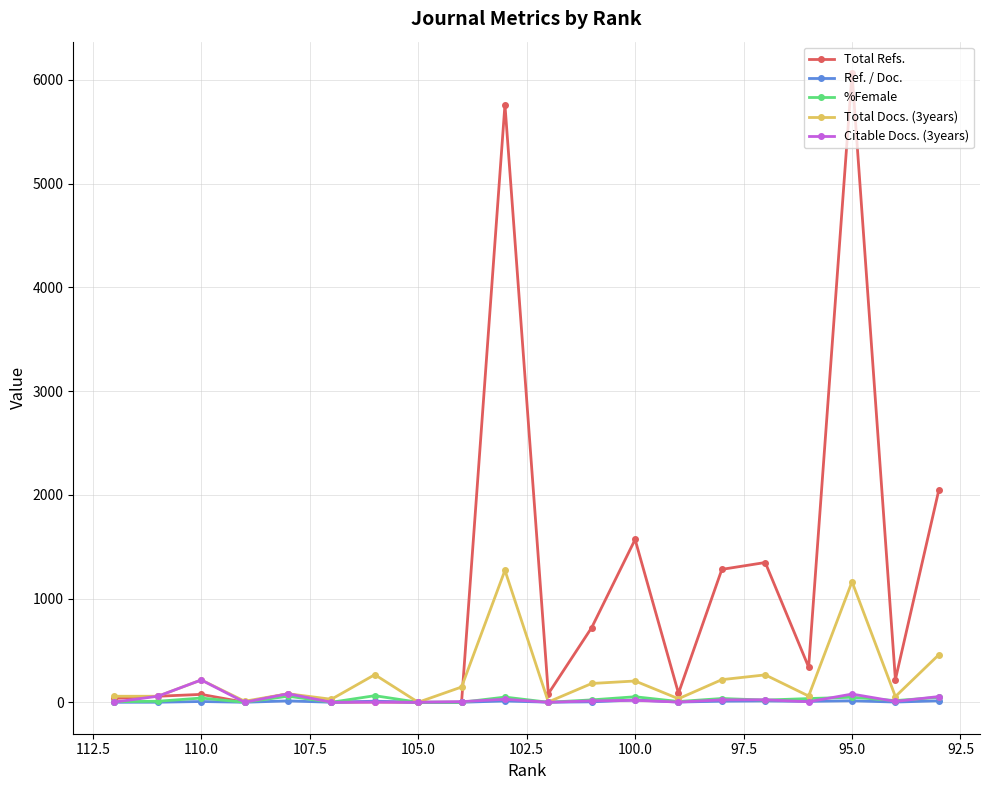

In Ref. / Doc., how many points are lower than both neighbors (excluding endpoints)?

6